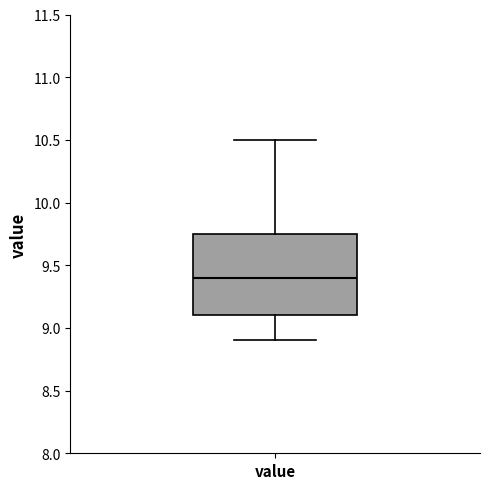

Transcribe this box plot: give where the median line is, the range the box spans, and where the two whiskers end, as read against the y-axis. The values are not printed on the chart, so give them approximately, as read against the axis.

median 9.40, box 9.10 to 9.75, whiskers 8.90 to 10.50